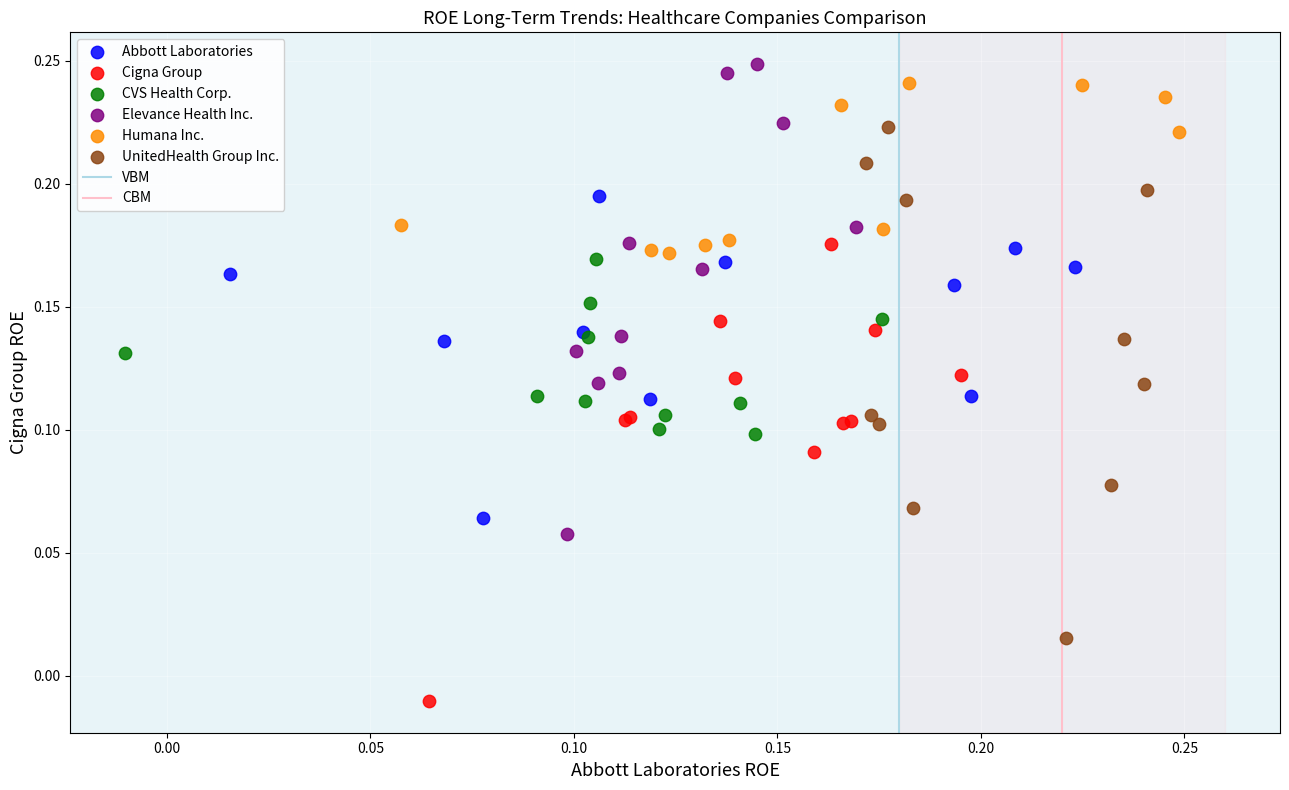

Which series contains the lowest Y value?

Cigna Group